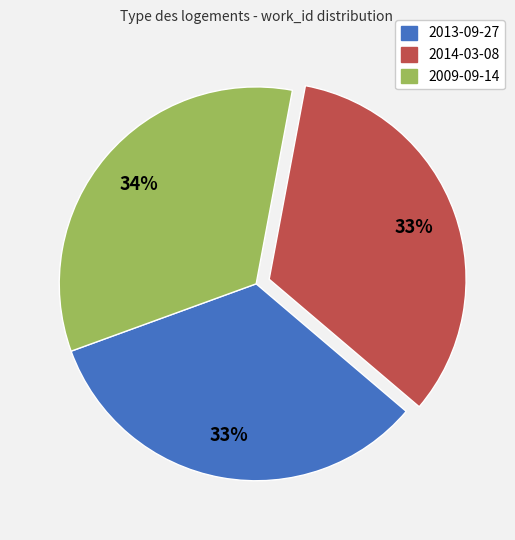

What is the ratio of the value at 2013-09-27 to the value at 2009-09-14?

1.0